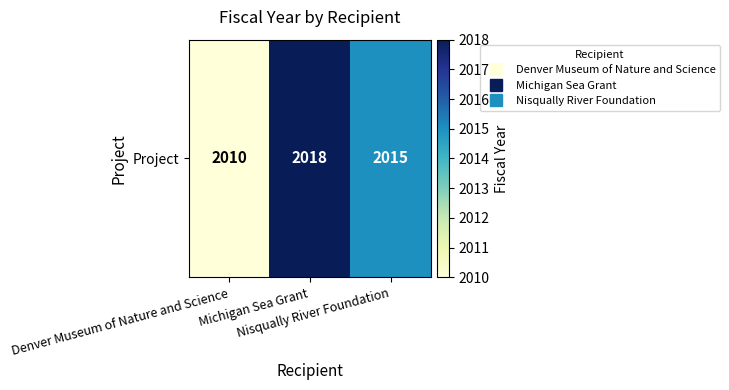

Reading left to right, transcribe all the data shown in this chart.

Denver Museum of Nature and Science=2010	Michigan Sea Grant=2018	Nisqually River Foundation=2015